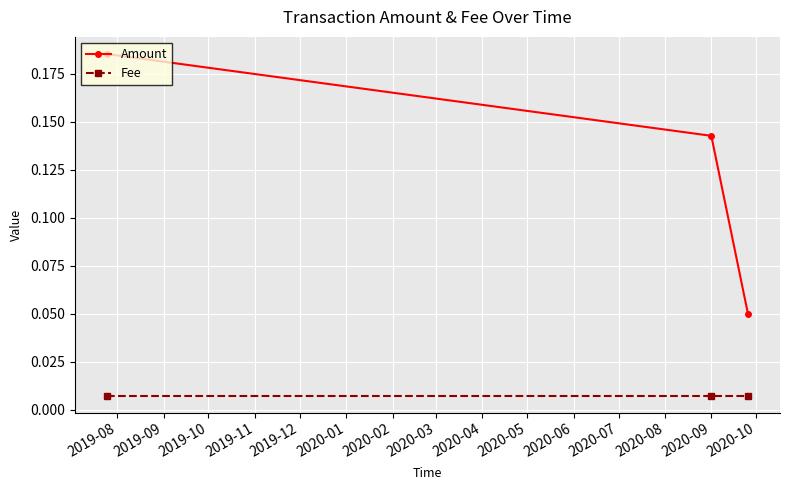

At how many categories does at least one series exceed 0?

3